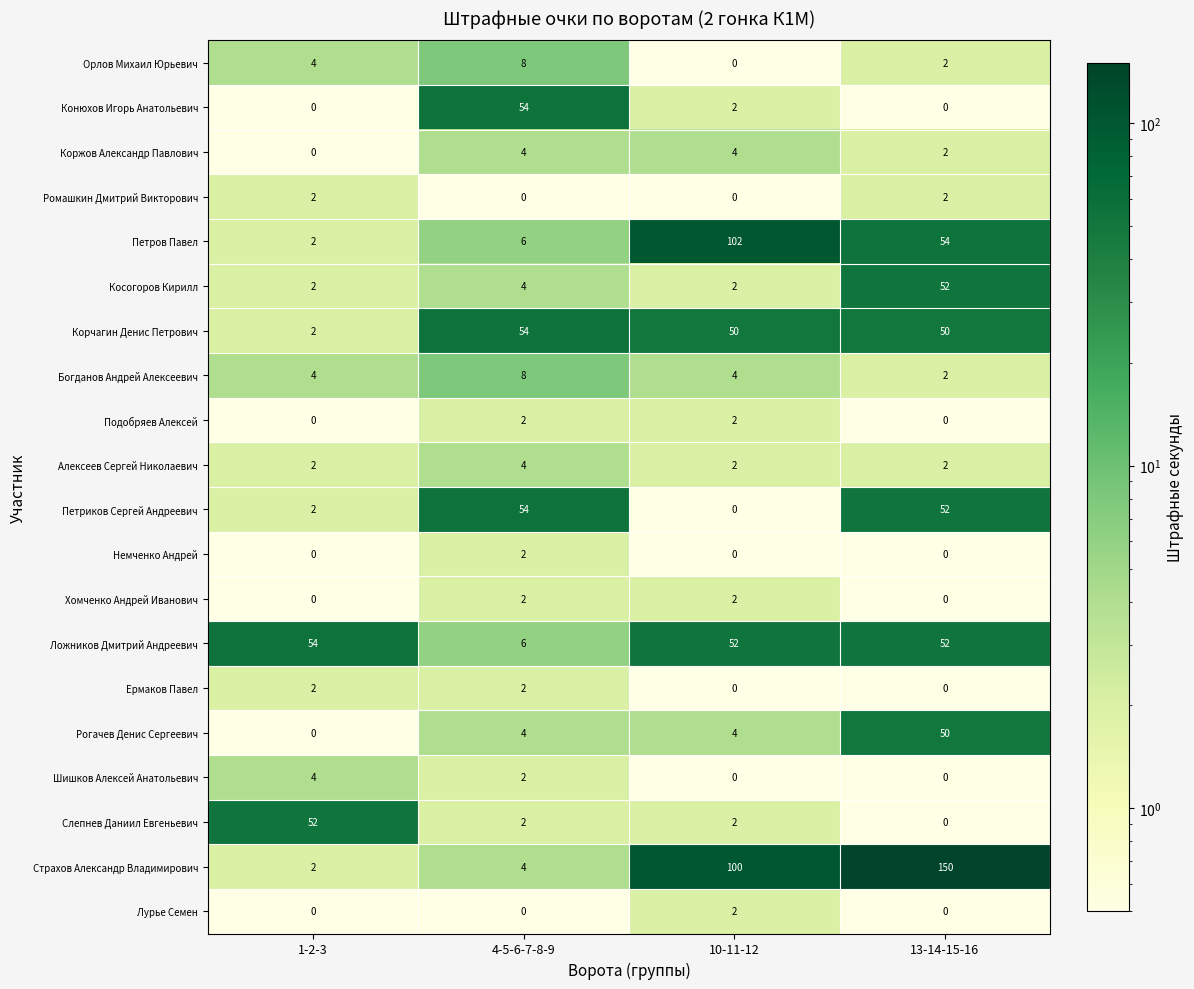

Where is Петриков Сергей Андреевич nearest to the value 27?

1-2-3